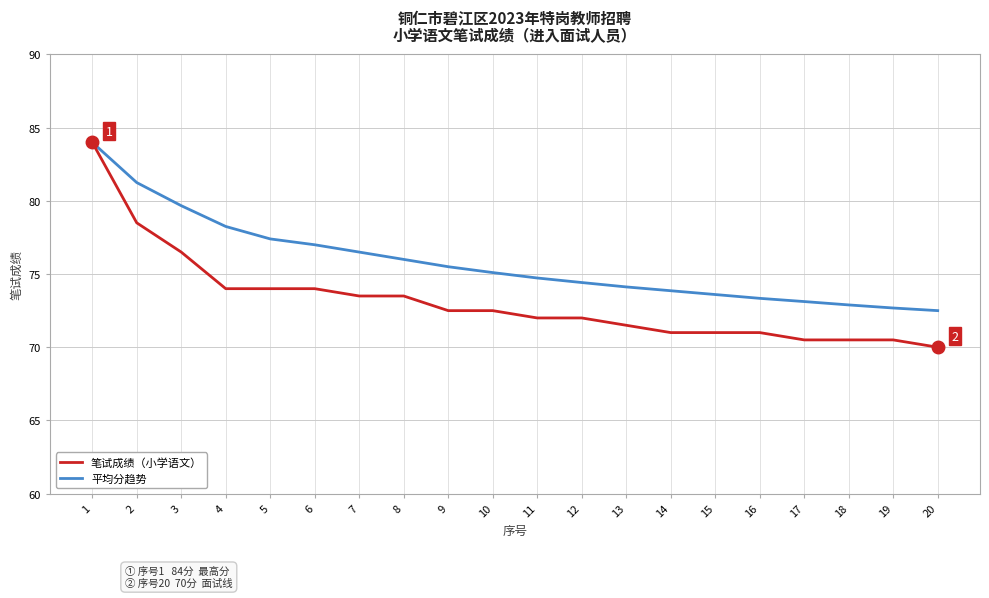

At which label does 笔试成绩（小学语文） reach its peak?

1